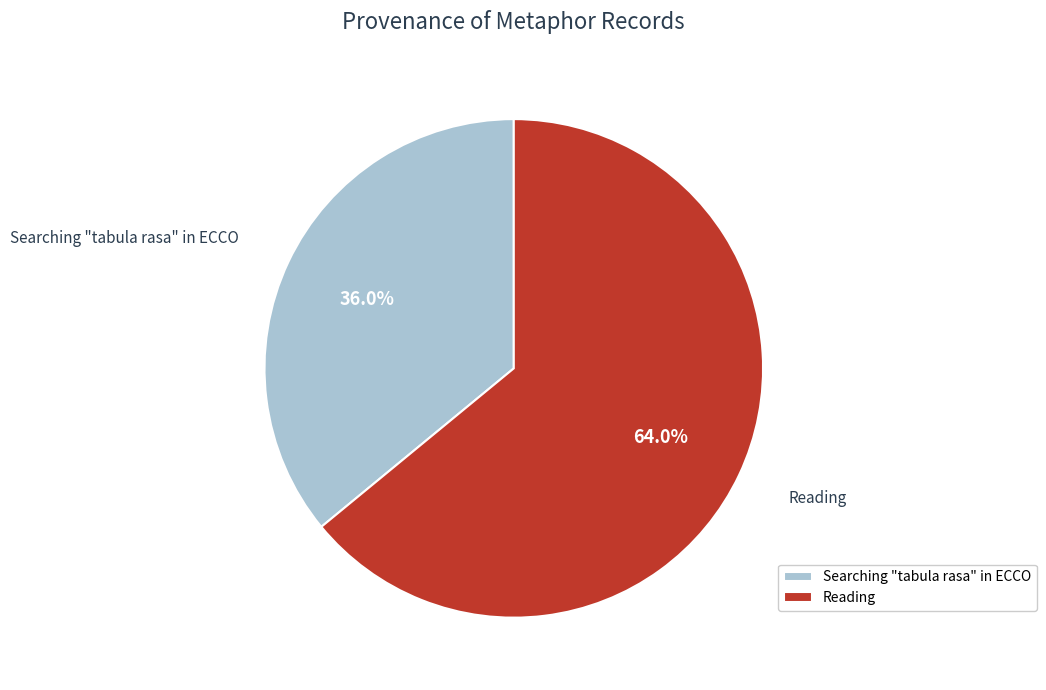

How many slices are in this pie chart?

2